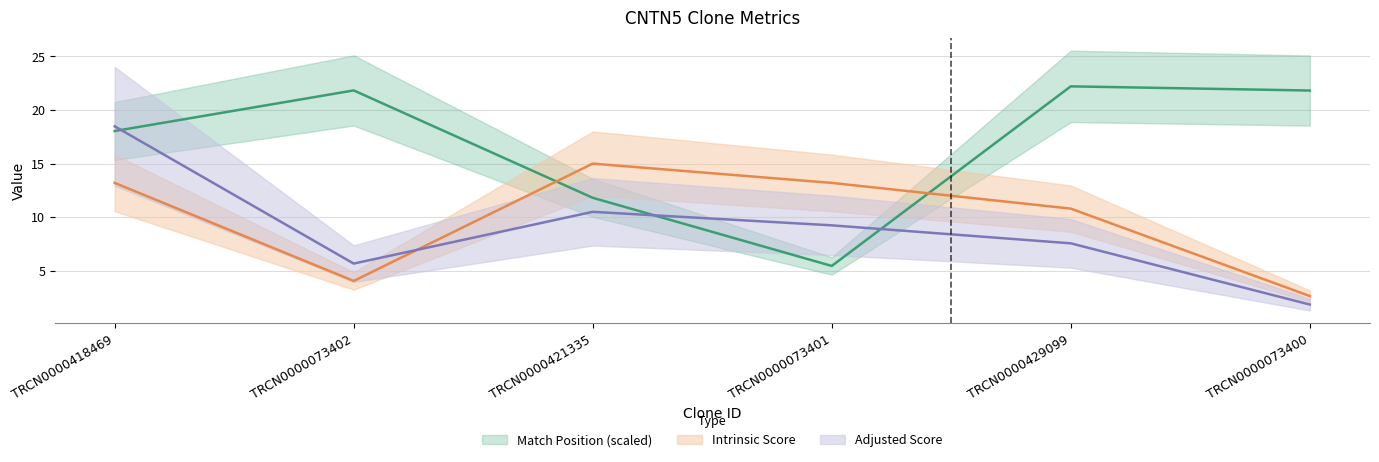

True or false: Intrinsic Score and Adjusted Score cross at least once.

True